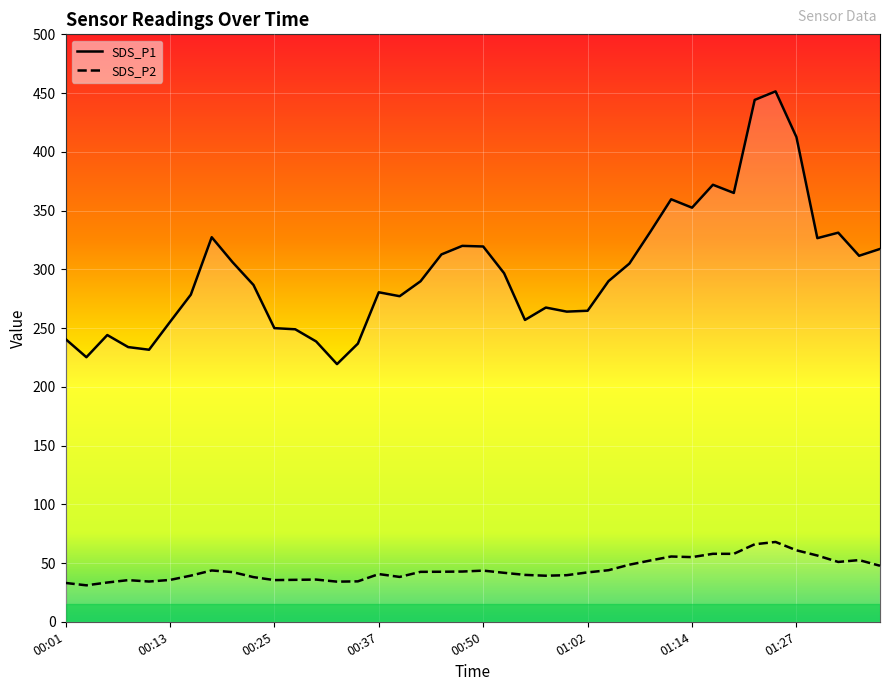

At how many categories does at least one series exceed 66?

40